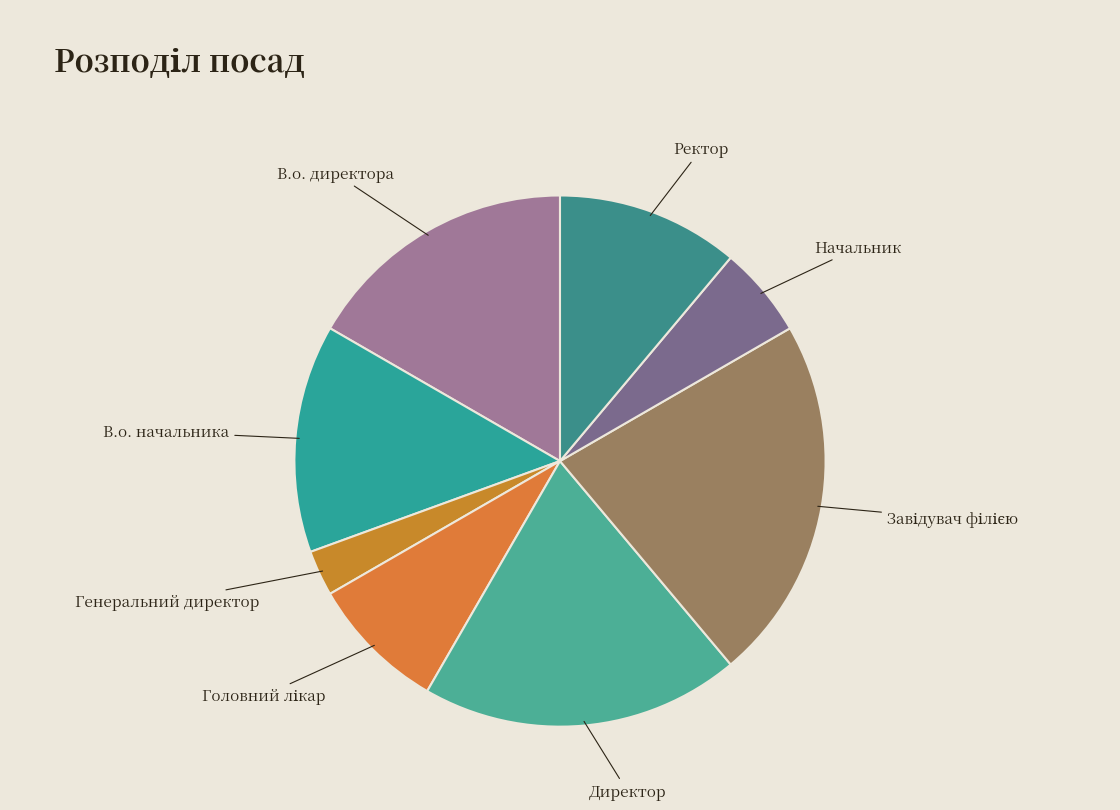

What is the smallest slice in the pie chart?

Генеральний директор